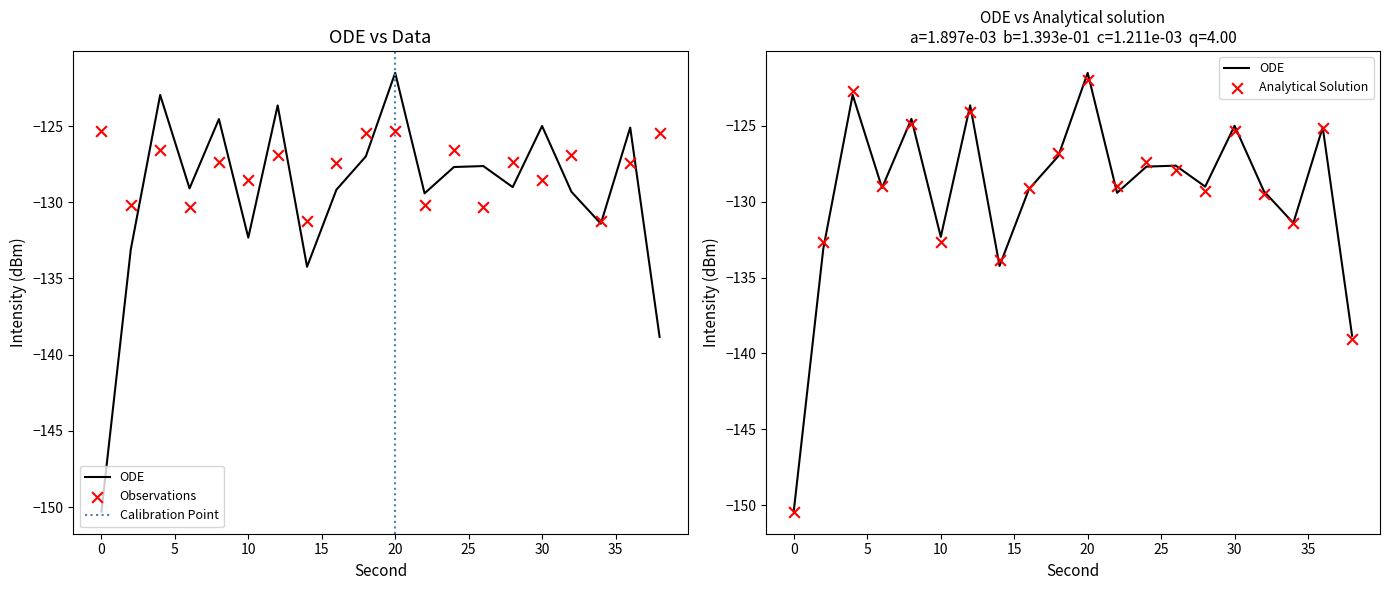

Between 30 and 0, which is larger?

30